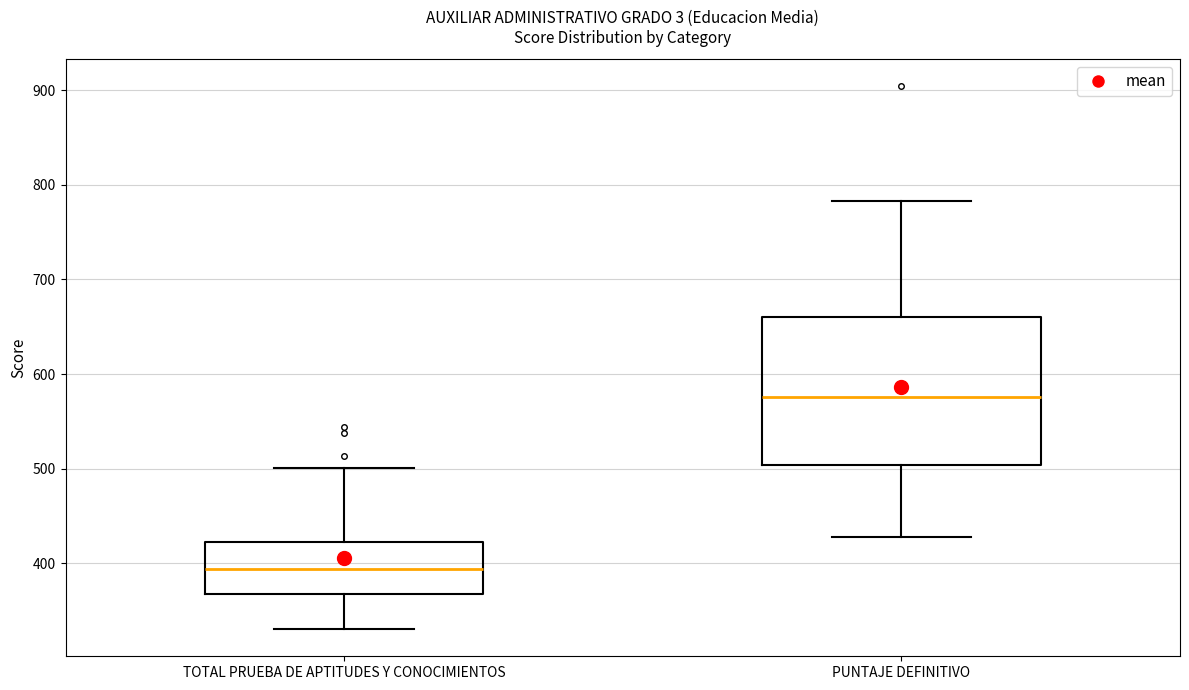

Which box's median line is the lowest?

TOTAL PRUEBA DE APTITUDES Y CONOCIMIENTOS